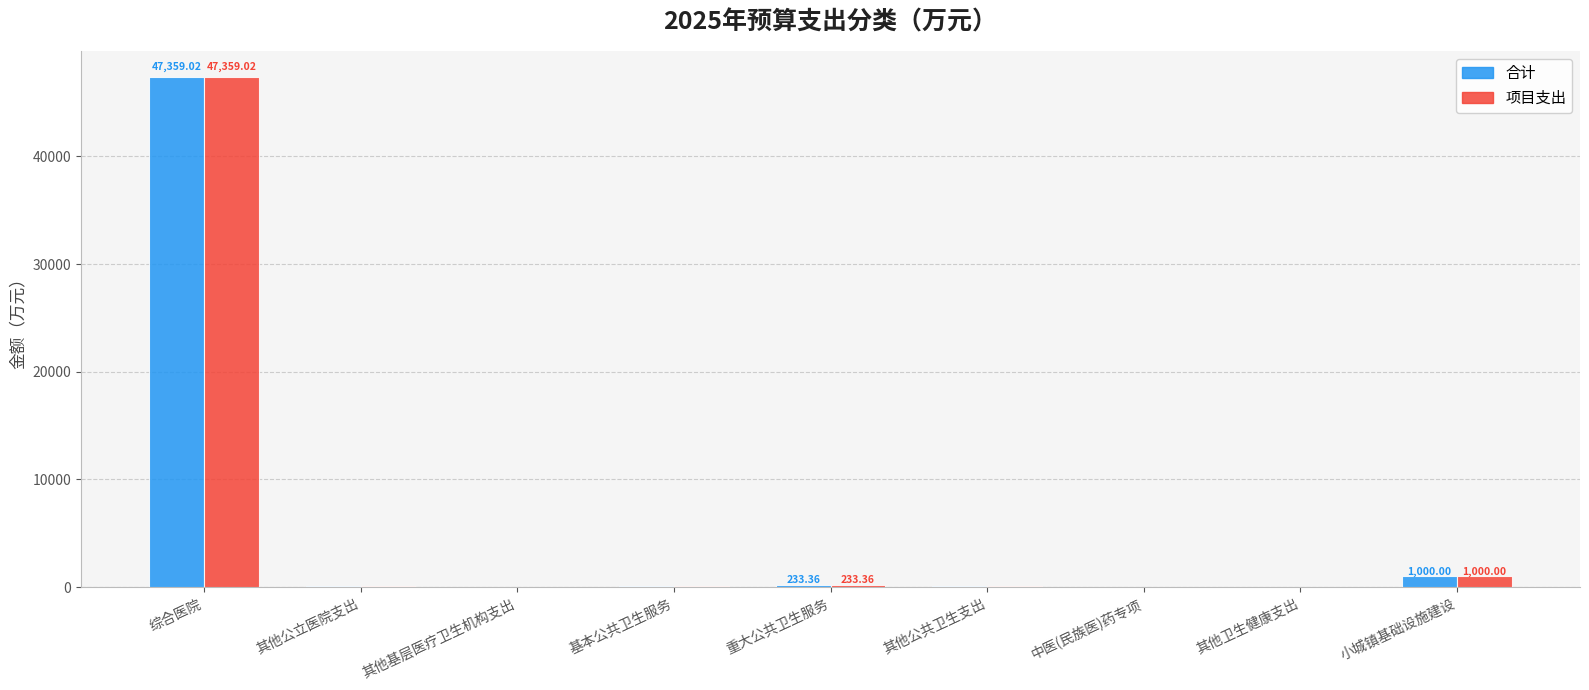

At which category is the sum across all series the highest?

综合医院